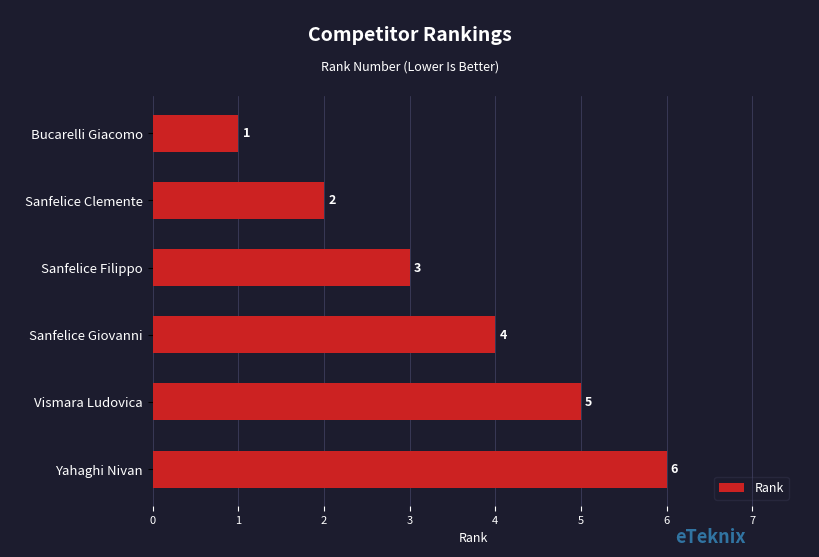

What is the difference between the second highest and minimum values?

4